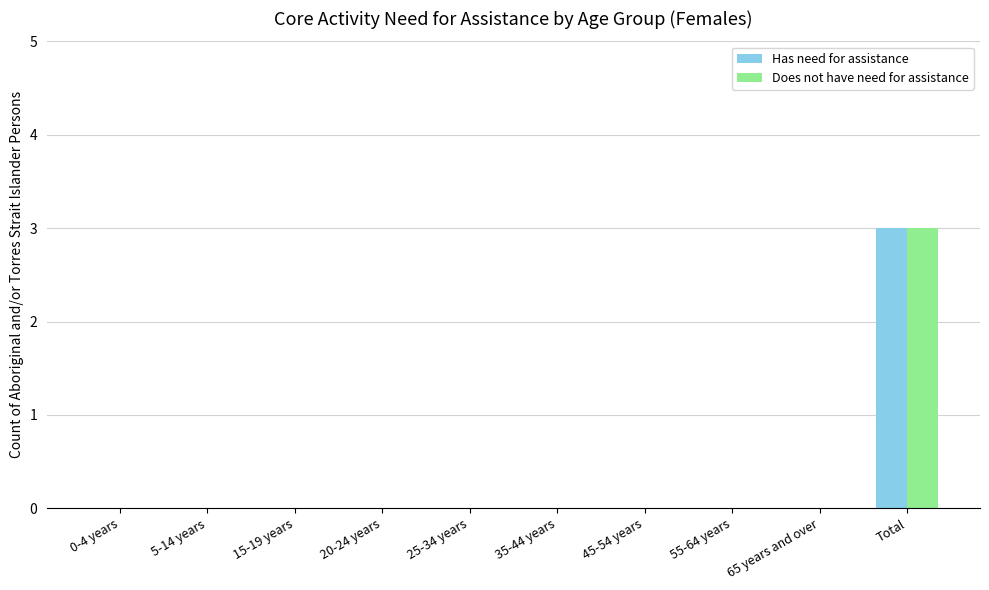

What is the approximate value of Does not have need for assistance at Total?

3